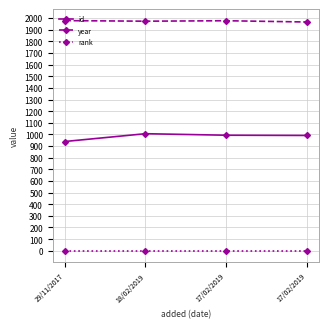

What is the label of the 4th point from the right?

29/11/2017